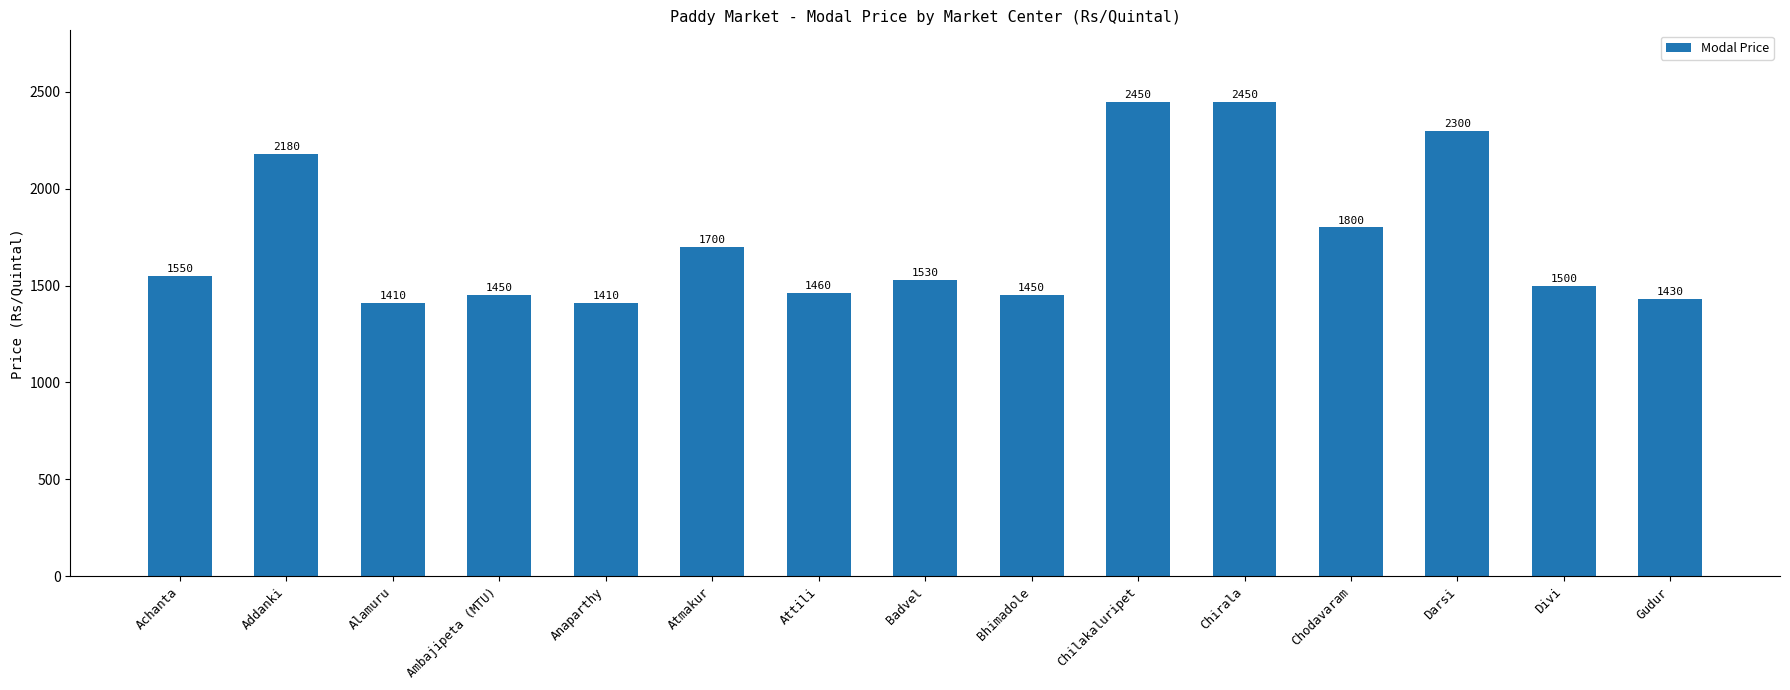

What is the value of the 7th bar from the left?

1460